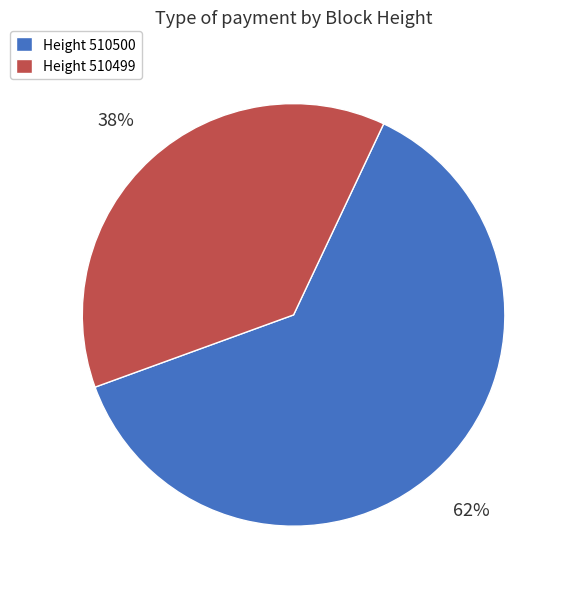

Count the number of slices in the pie.

2